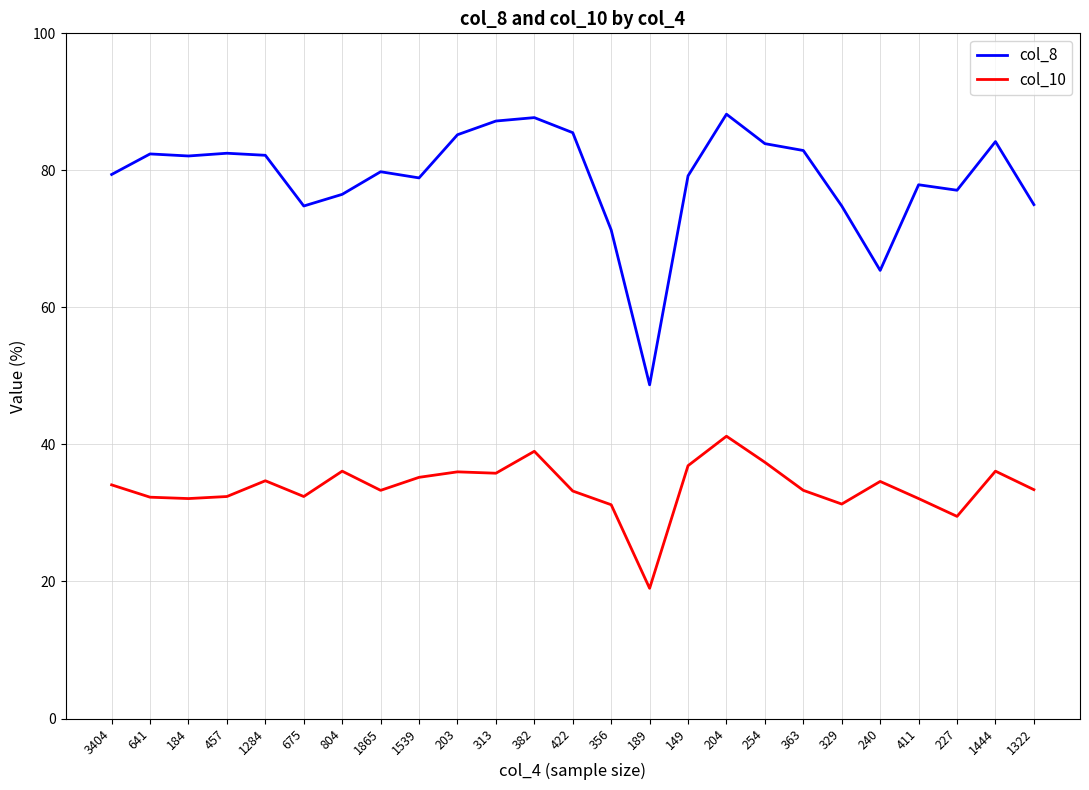

Which series has the largest total across all categories?

col_8